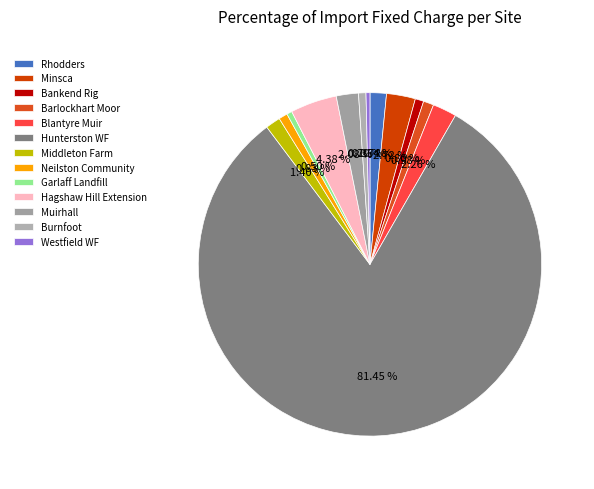

The Minsca slice represents 3% of the pie. True or false?

True